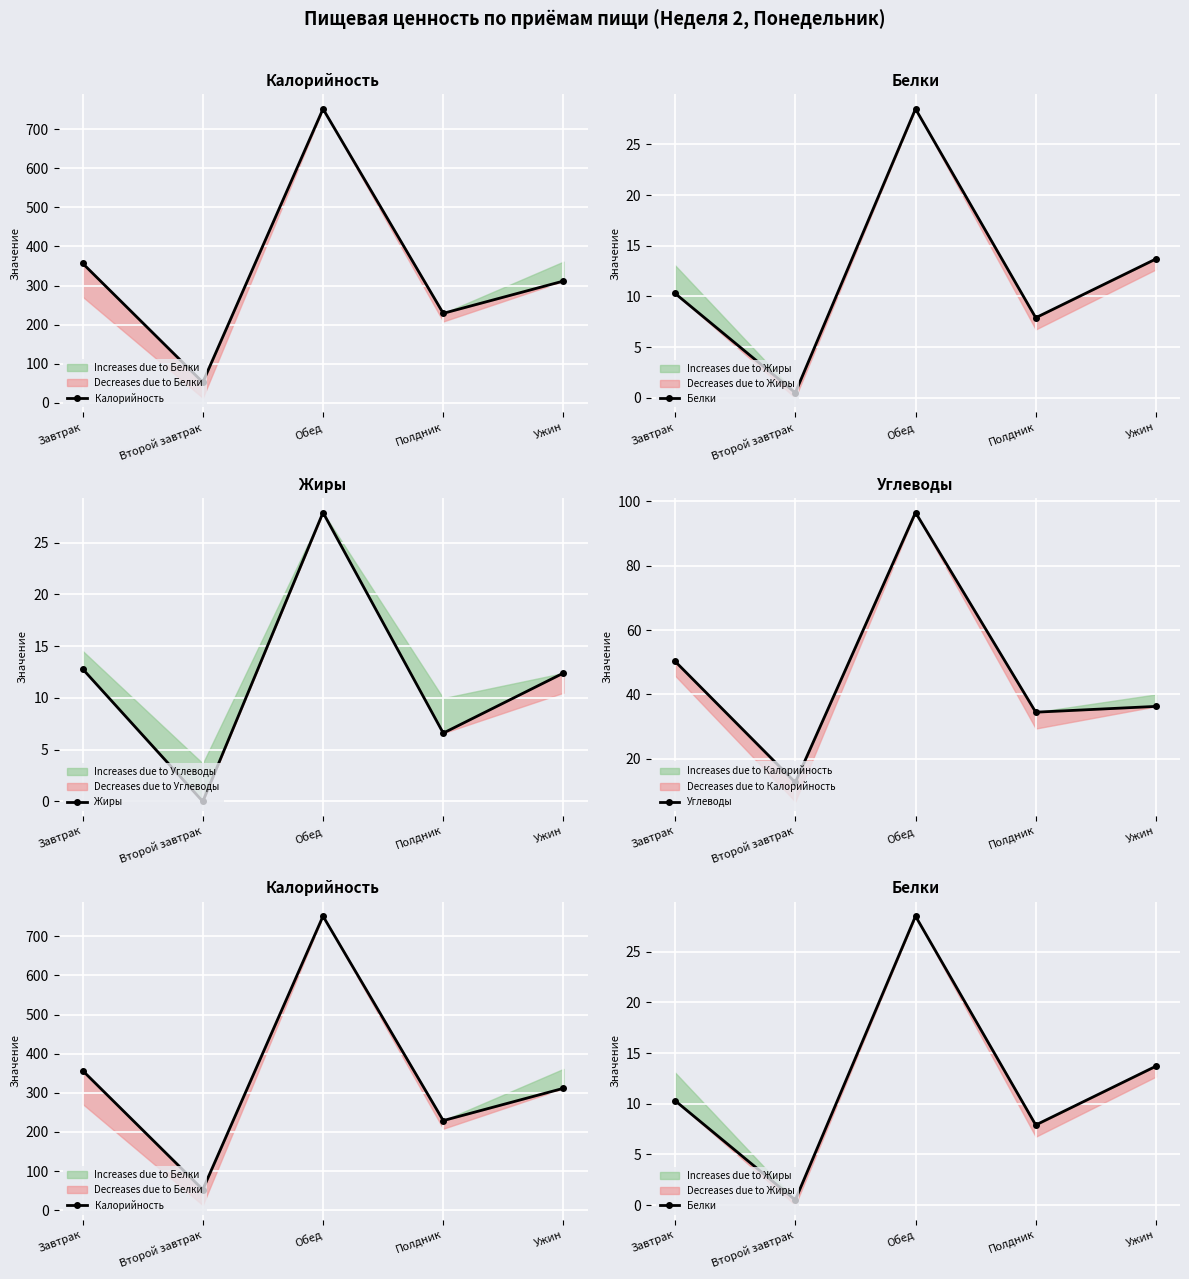

How many values in the Белки series exceed 10?

3